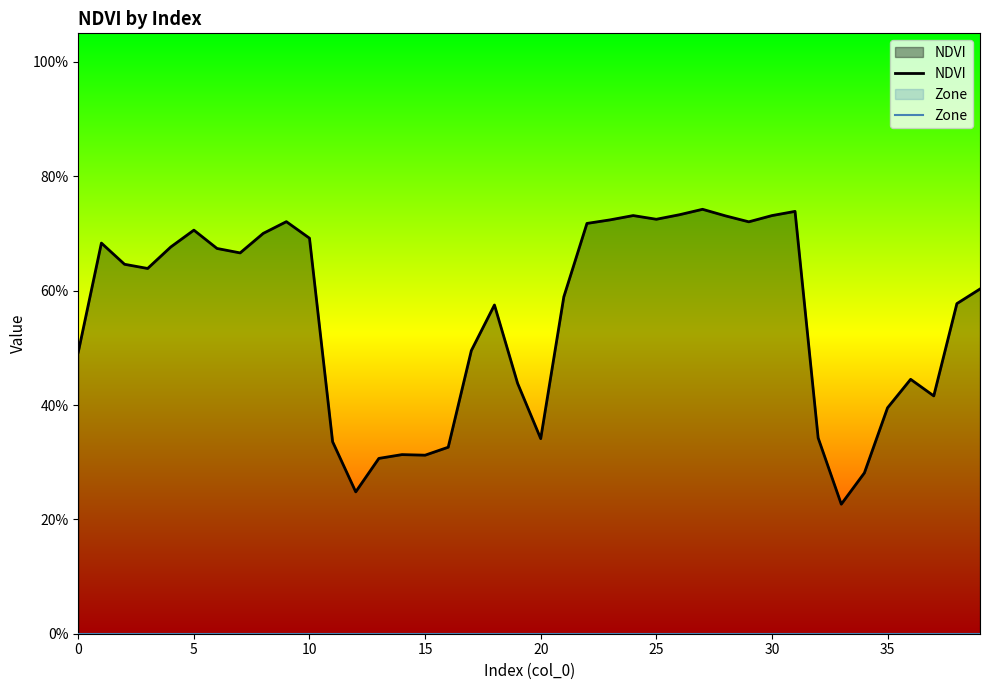

At which label does NDVI reach its peak?

27